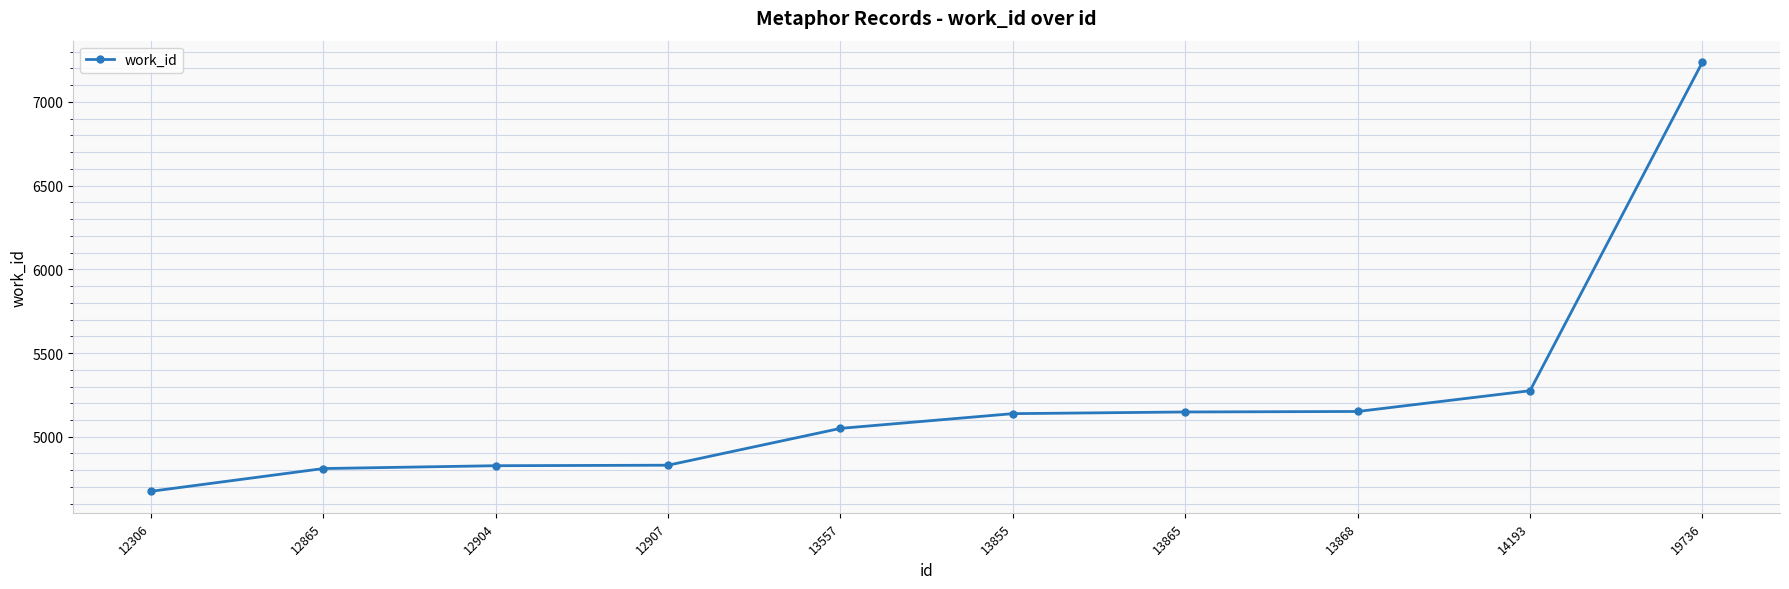

What is the maximum value shown in the chart?

7238